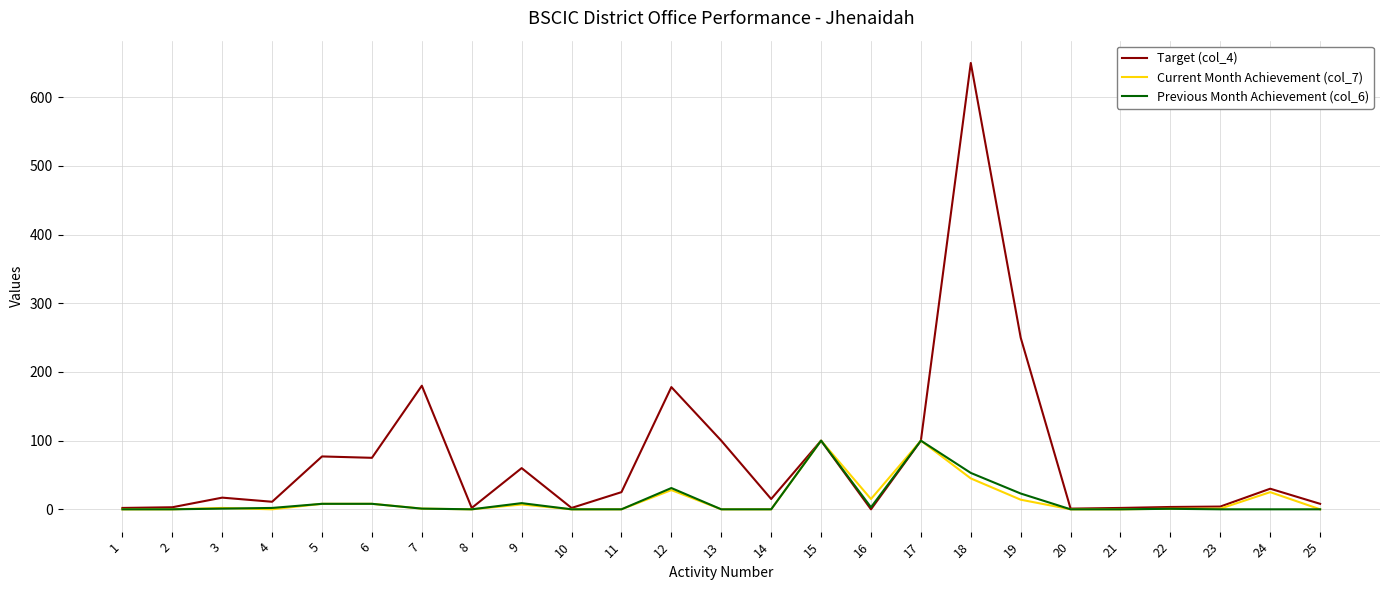

The value of Target (col_4) at 11 is 25.0. True or false?

True